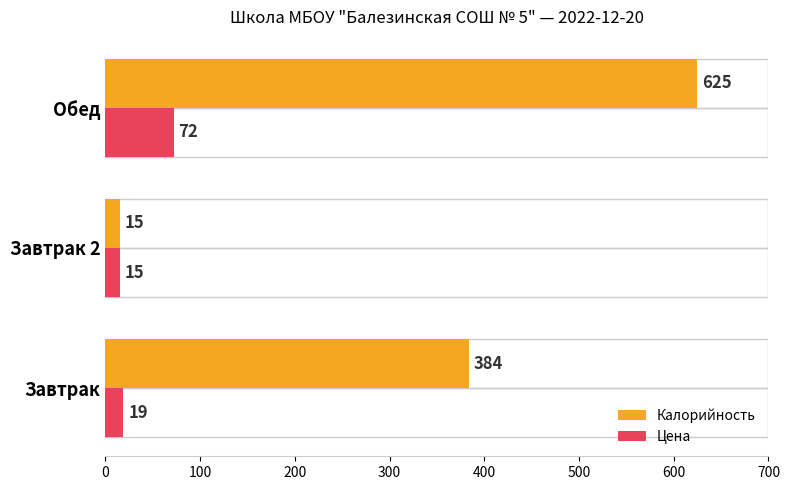

Rank the series by their average value, from lowest to highest.

Цена, Калорийность